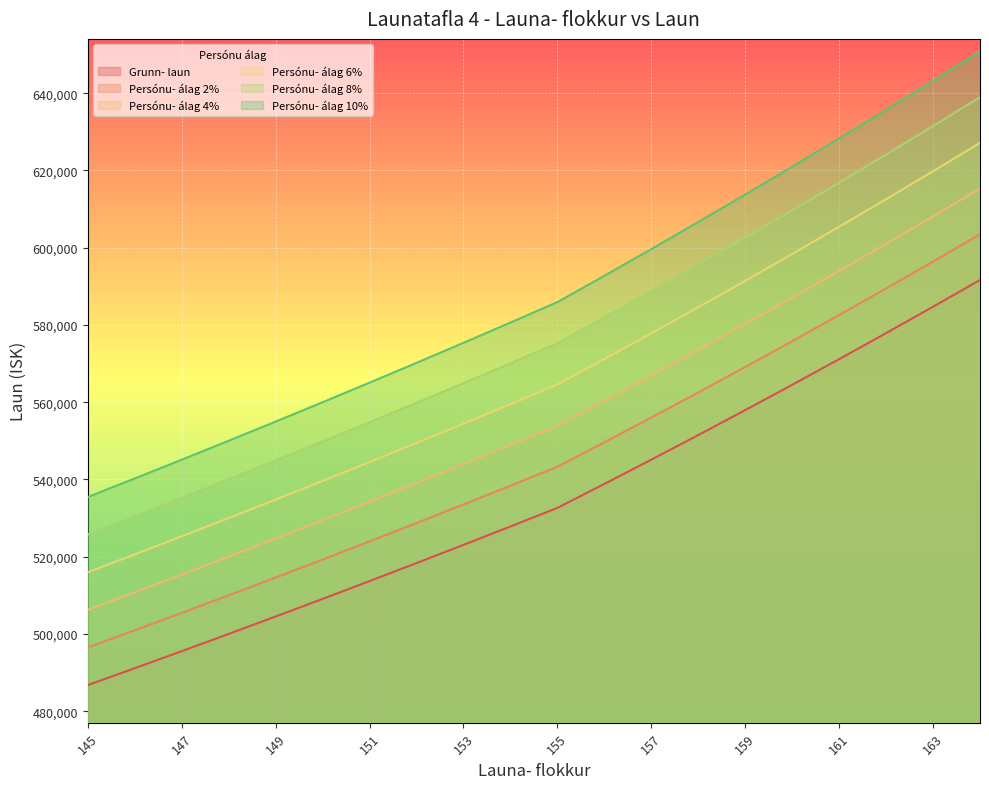

What is the greatest value displayed?

650799